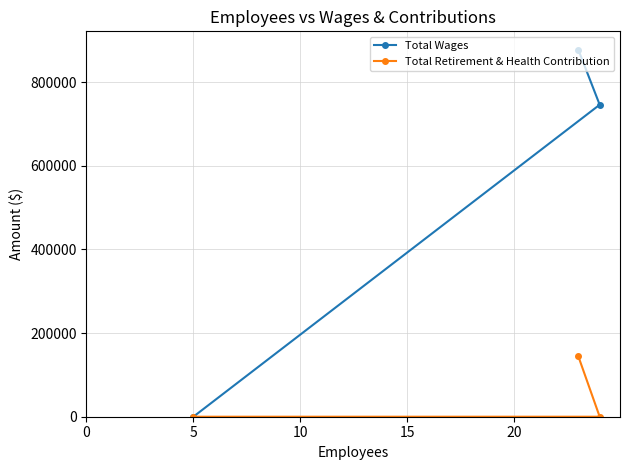

What is the maximum value for Total Retirement & Health Contribution?

144633